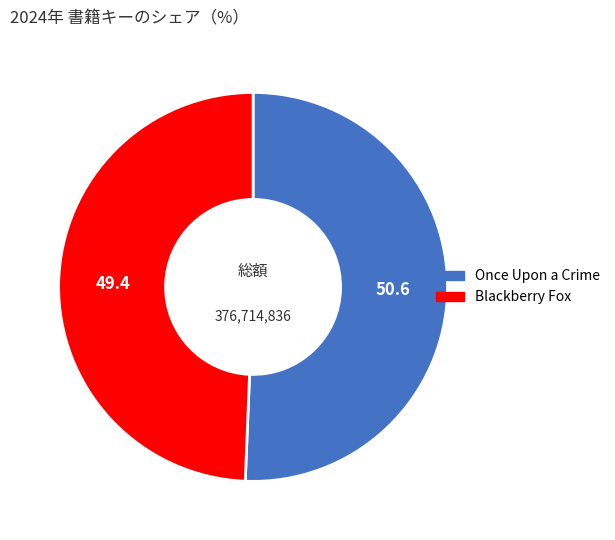

Is Once Upon a Crime the majority of the pie?

Yes